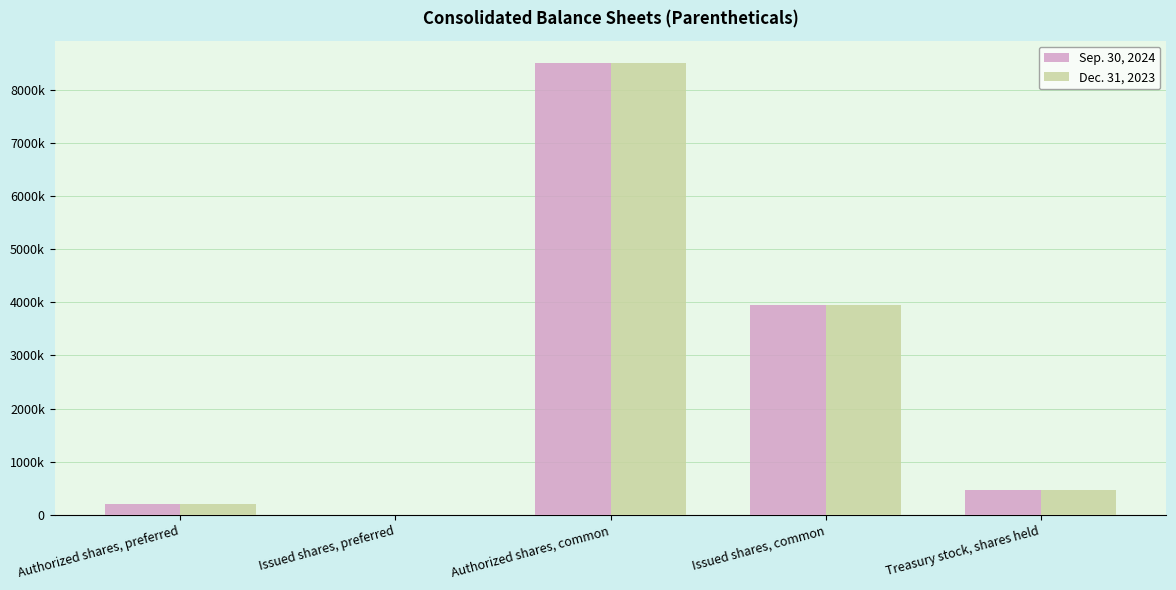

Where does the Dec. 31, 2023 series first go above 463521?

Authorized shares, common